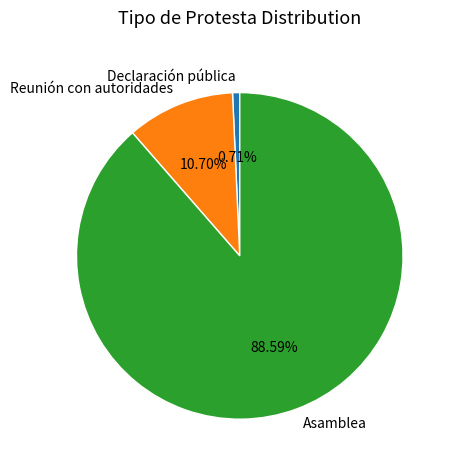

Count the number of slices in the pie.

3